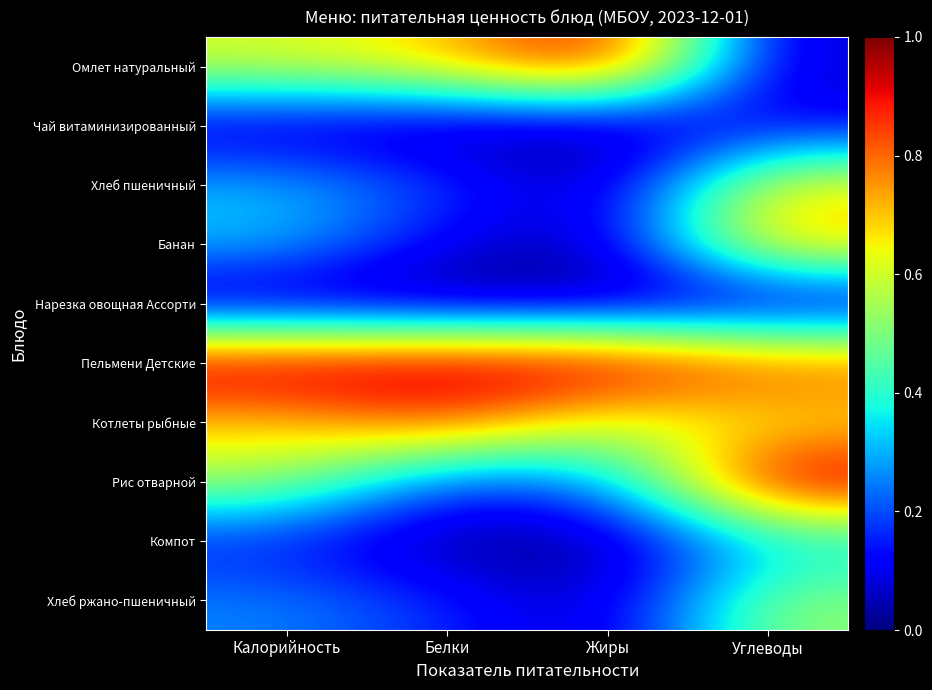

Reading right to left, extract all data points from this chart.

Омлет натуральный: Углеводы=0.1	Жиры=1.0	Белки=0.7	Калорийность=0.6
Чай витаминизированный: Углеводы=0.1	Жиры=0.0	Белки=0.0	Калорийность=0.0
Хлеб пшеничный: Углеводы=0.7	Жиры=0.0	Белки=0.2	Калорийность=0.3
Банан: Углеводы=0.7	Жиры=0.0	Белки=0.1	Калорийность=0.3
Нарезка овощная Ассорти: Углеводы=0.0	Жиры=0.0	Белки=0.0	Калорийность=0.0
Пельмени Детские: Углеводы=0.8	Жиры=1.0	Белки=1.0	Калорийность=1.0
Котлеты рыбные: Углеводы=0.6	Жиры=0.6	Белки=0.8	Калорийность=0.7
Рис отварной: Углеводы=1.0	Жиры=0.3	Белки=0.2	Калорийность=0.6
Компот: Углеводы=0.3	Жиры=0.0	Белки=0.0	Калорийность=0.1
Хлеб ржано-пшеничный: Углеводы=0.5	Жиры=0.0	Белки=0.2	Калорийность=0.3